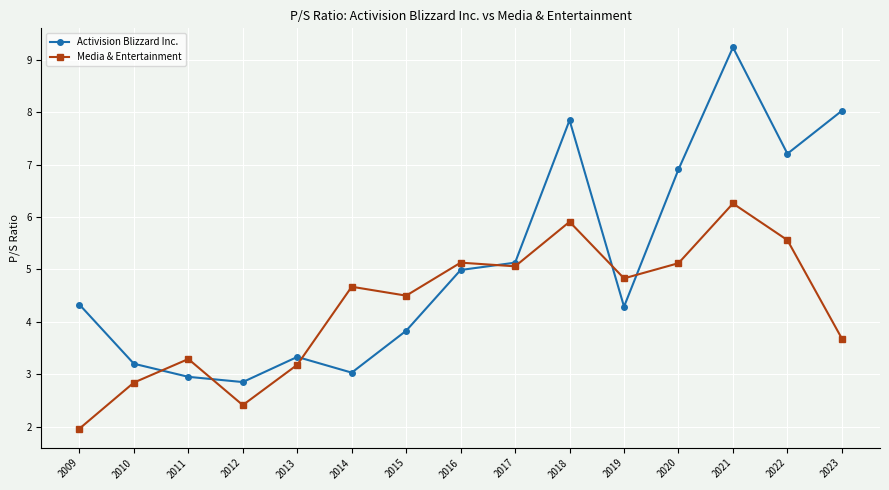

The Media & Entertainment series shows 2.3 at 2014. True or false?

False